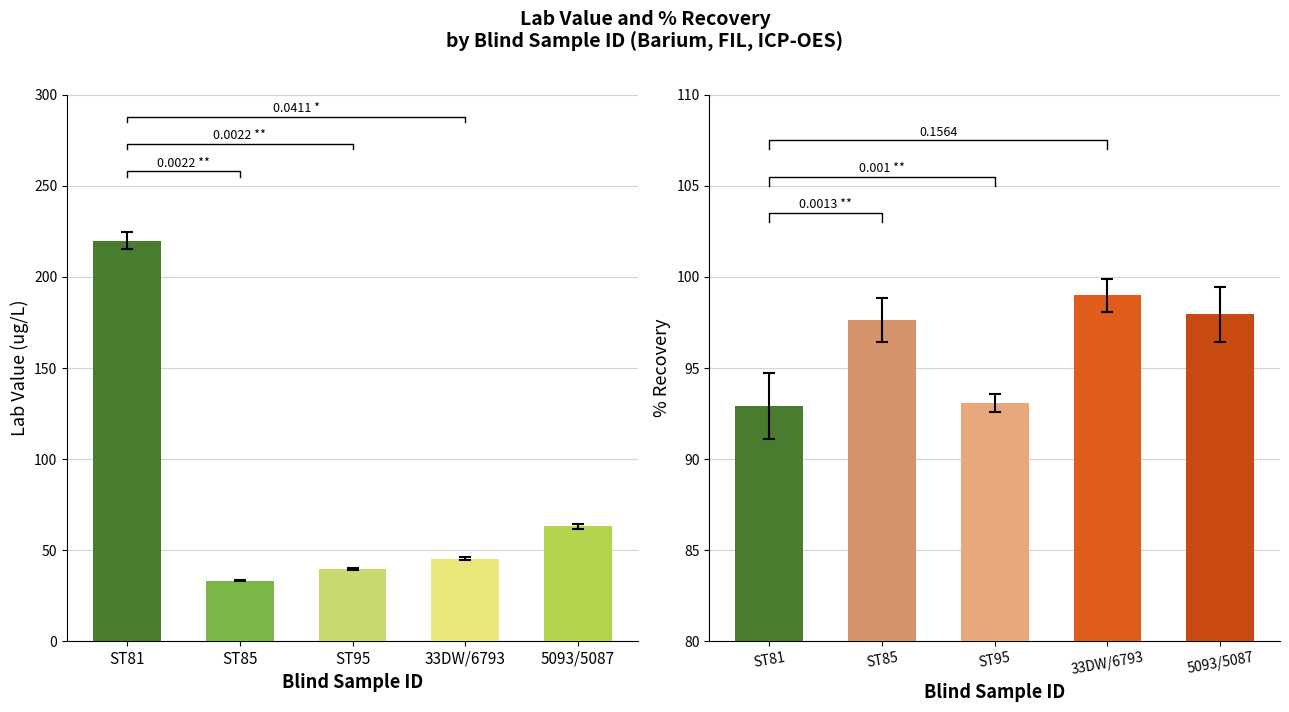

Is the value of Lab Value at 16 greater than the value of % Recov at 16?

No